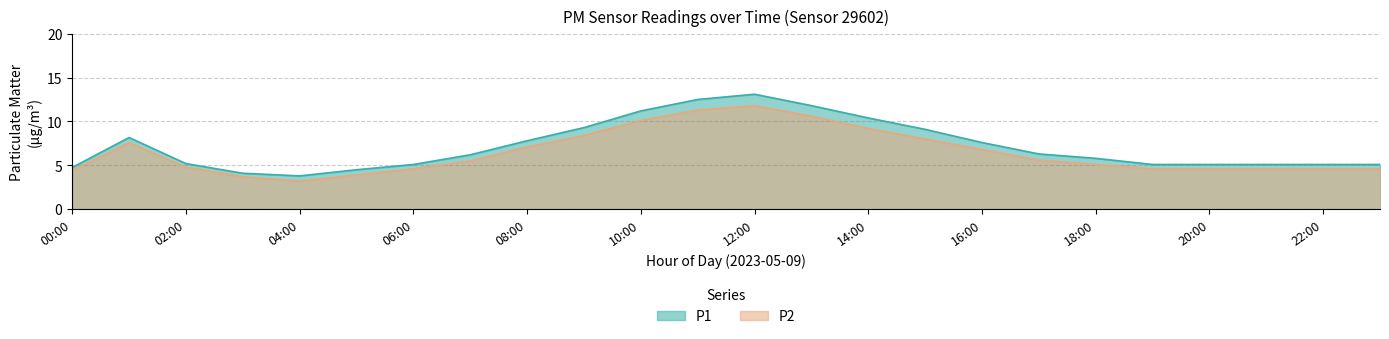

Where is P2 nearest to the value 7?

08:00